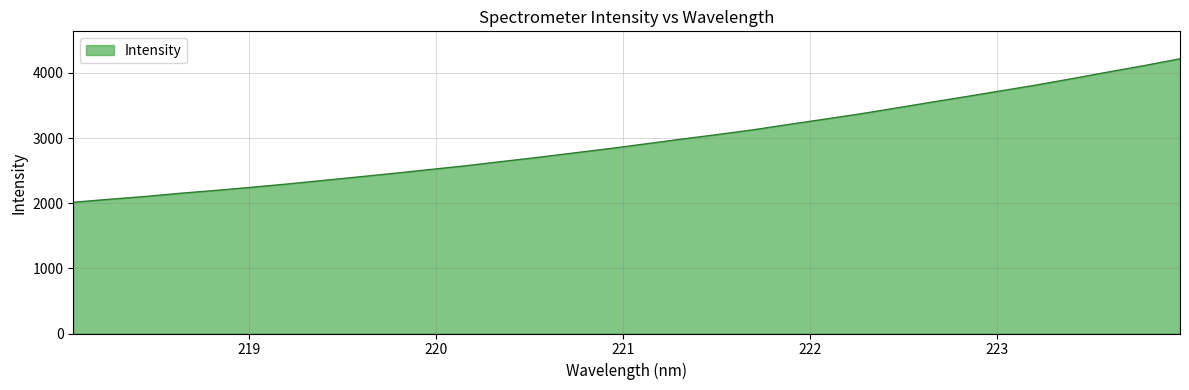

What is the difference between the maximum and minimum values?

2202.0